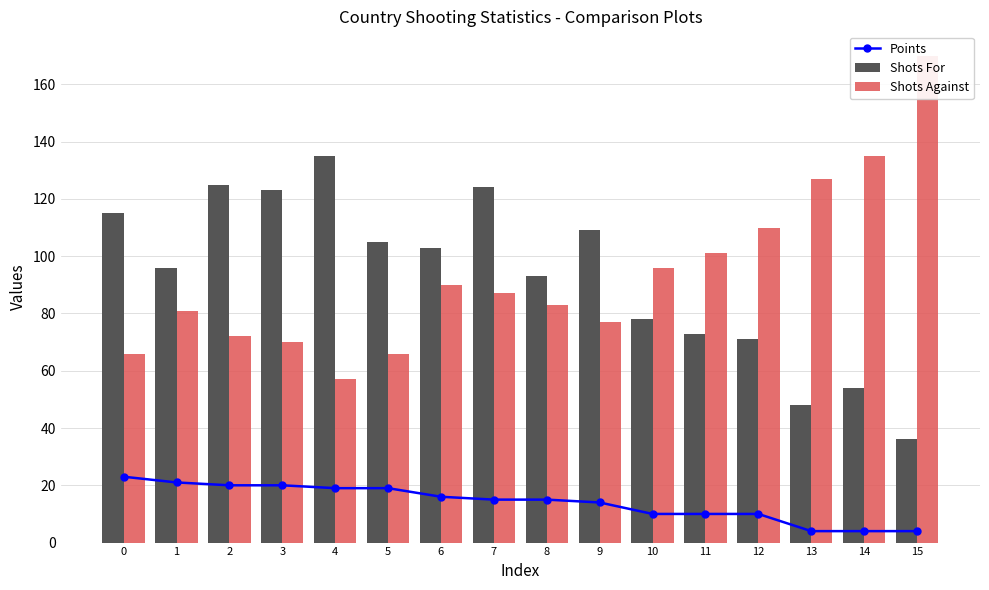

Reading left to right, what are all the values shown in this chart?

Points: 0=23	1=21	2=20	3=20	4=19	5=19	6=16	7=15	8=15	9=14	10=10	11=10	12=10	13=4	14=4	15=4
Shots For: 0=115	1=96	2=125	3=123	4=135	5=105	6=103	7=124	8=93	9=109	10=78	11=73	12=71	13=48	14=54	15=36
Shots Against: 0=66	1=81	2=72	3=70	4=57	5=66	6=90	7=87	8=83	9=77	10=96	11=101	12=110	13=127	14=135	15=170